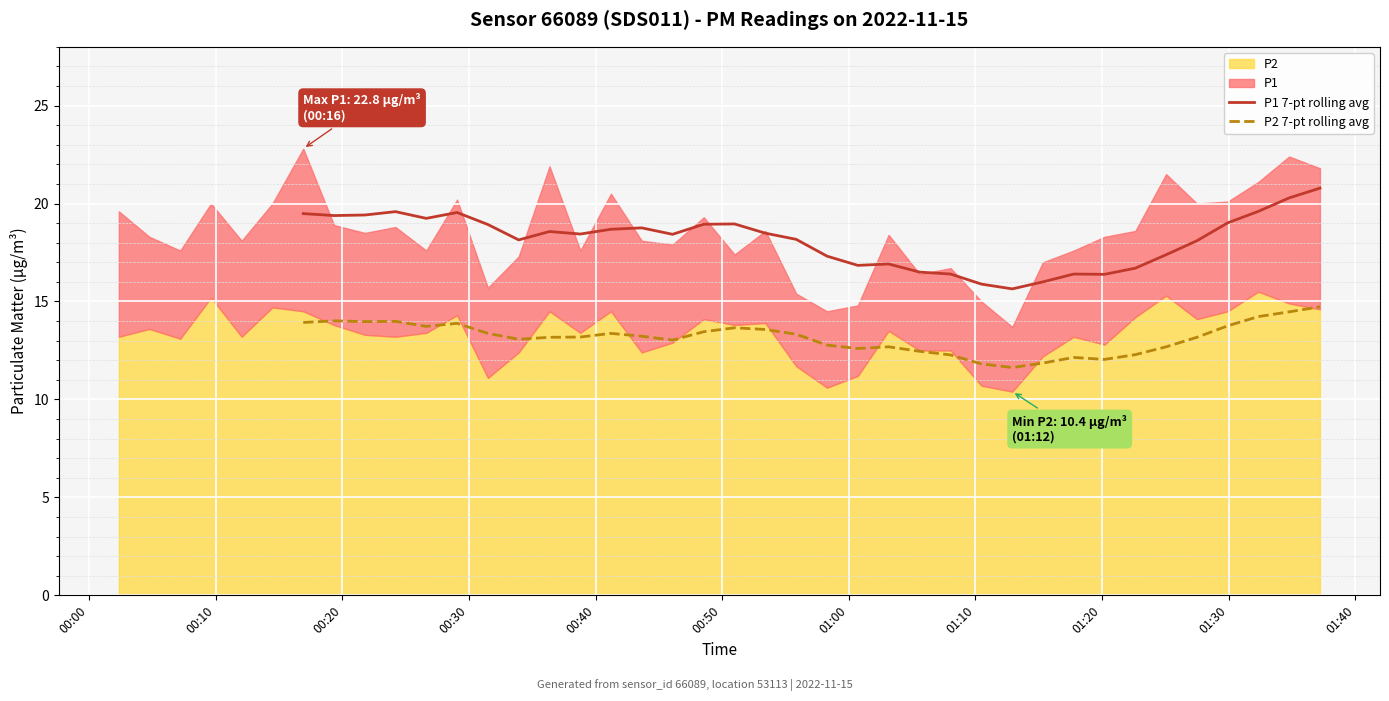

What is the maximum value for P1 7-pt rolling avg?

20.8